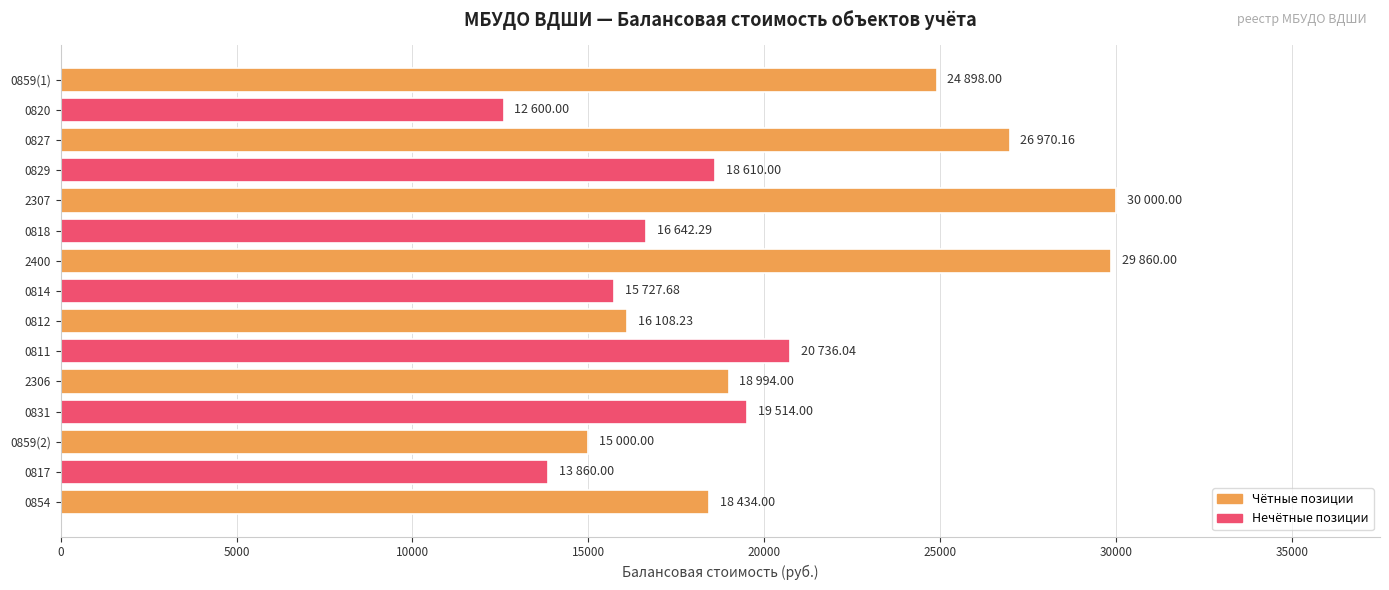

Between 0820 and 0817, which is larger?

0817